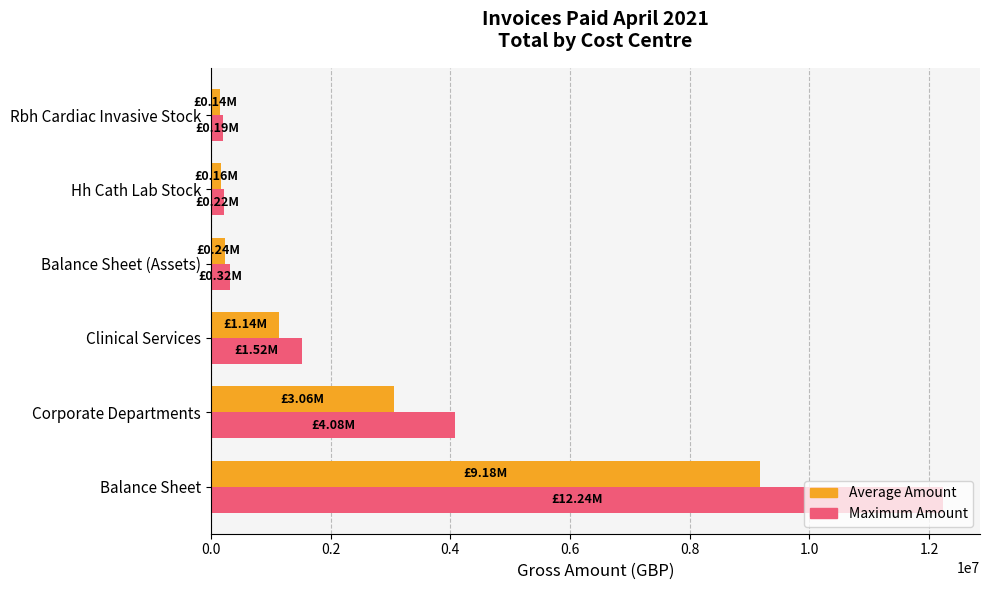

What is the difference between the maximum and minimum values in the Average Amount series?

9034535.7